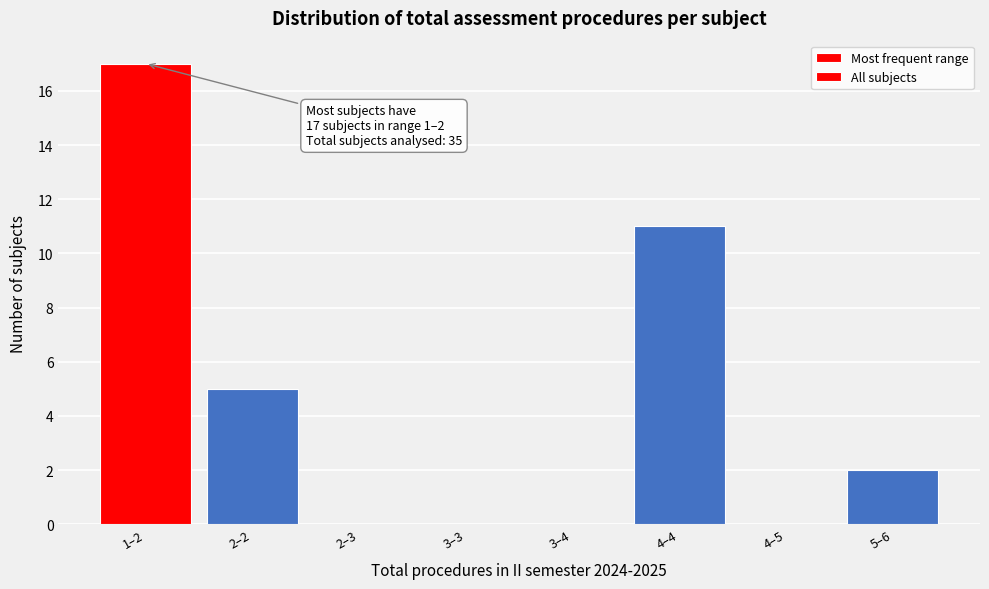

Reading left to right, transcribe all the data shown in this chart.

1–2=17	2–2=5	2–3=0	3–3=0	3–4=0	4–4=11	4–5=0	5–6=2